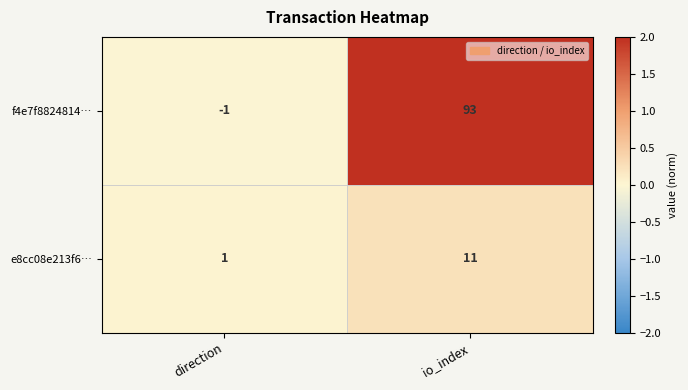

Which series has the widest spread of values?

f4e7f8824814…